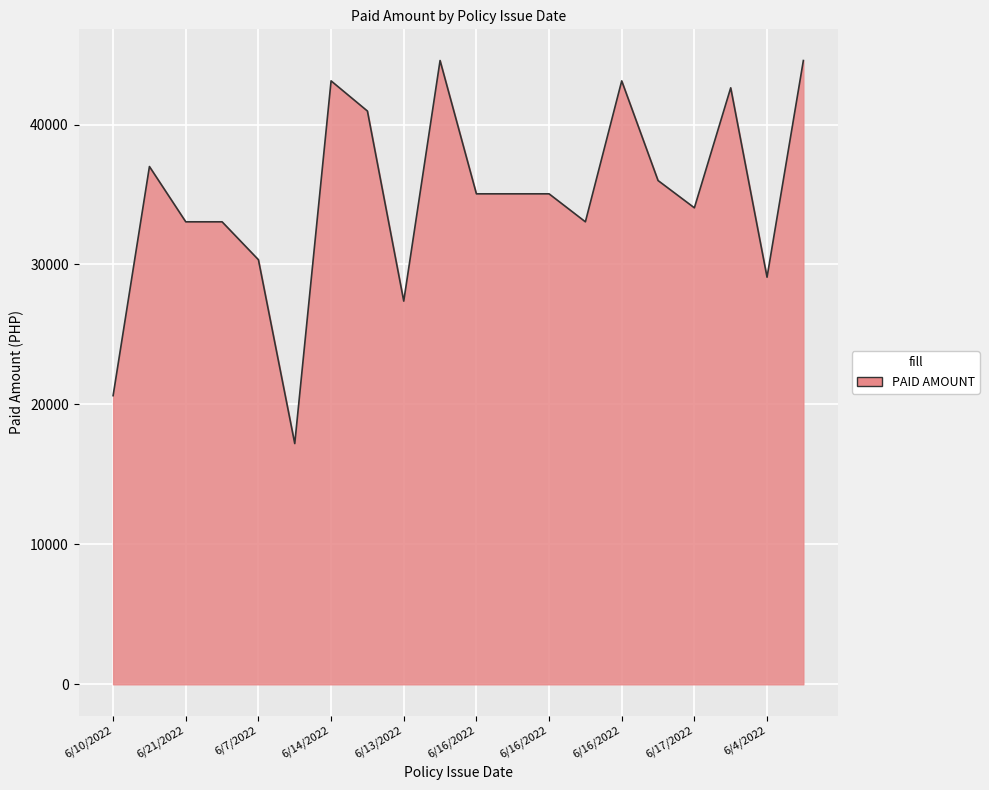

What is the difference between the maximum and minimum values?

27372